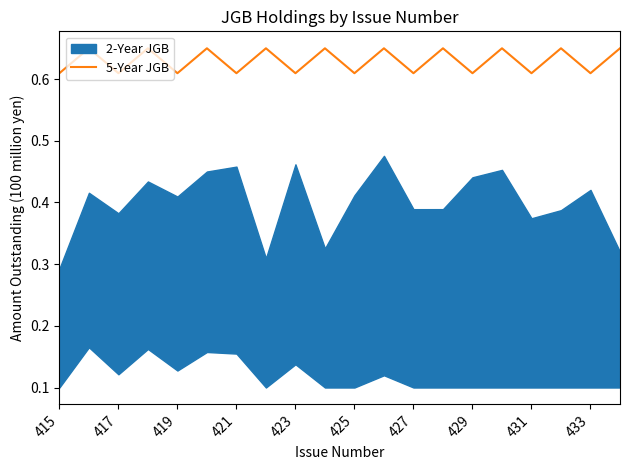

How many values are between 0 and 1?

20